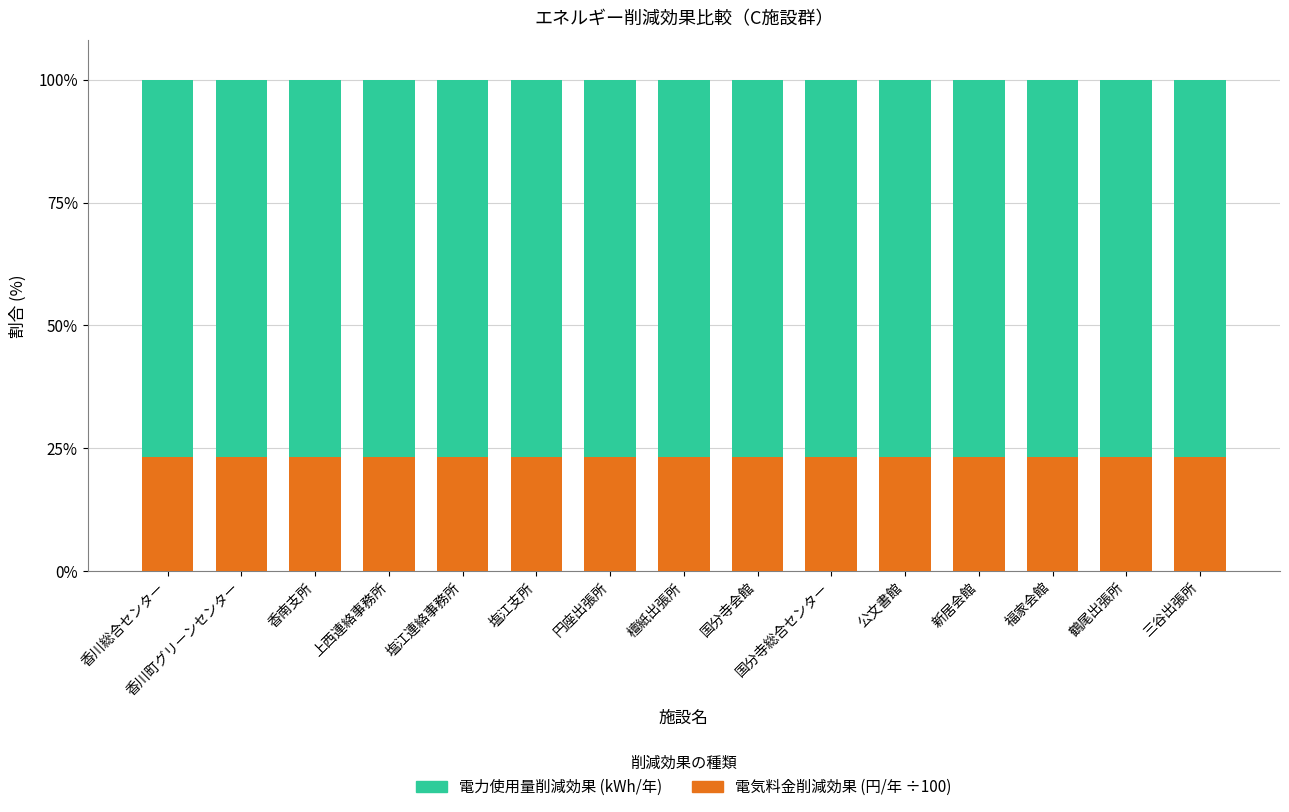

What is the total value across all series at 塩江支所?

100.0